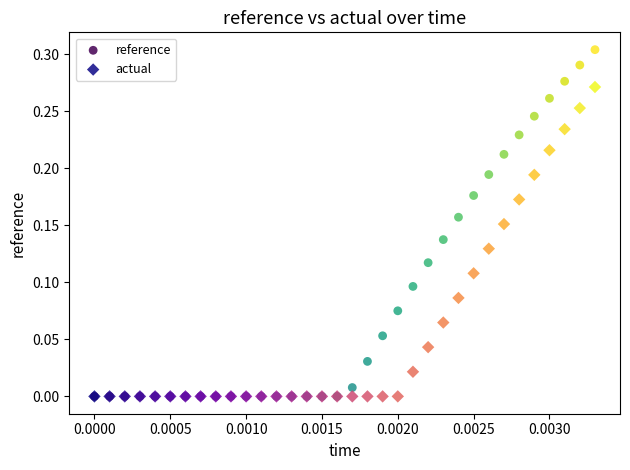

What are all the series names shown in the legend?

reference, actual